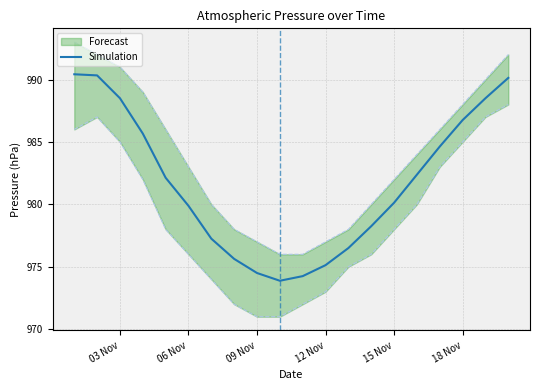

Reading left to right, transcribe all the data shown in this chart.

990.4	990.3	988.5	985.7	982.1	979.9	977.2	975.6	974.5	973.9	974.2	975.1	976.5	978.2	980.1	982.4	984.6	986.8	988.5	990.1